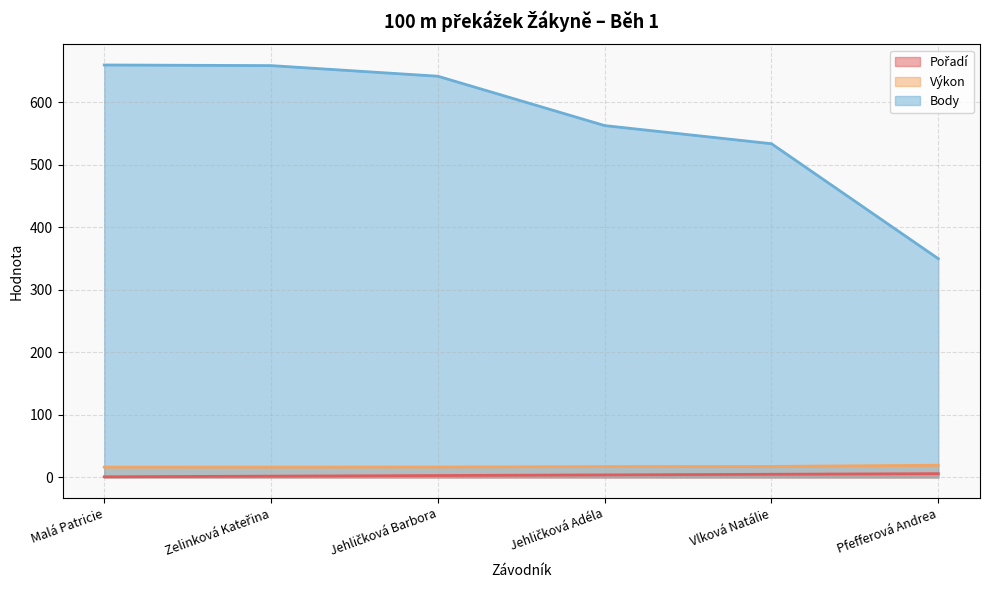

Is the value of Výkon at Malá Patricie greater than the value of Pořadí at Zelinková Kateřina?

Yes